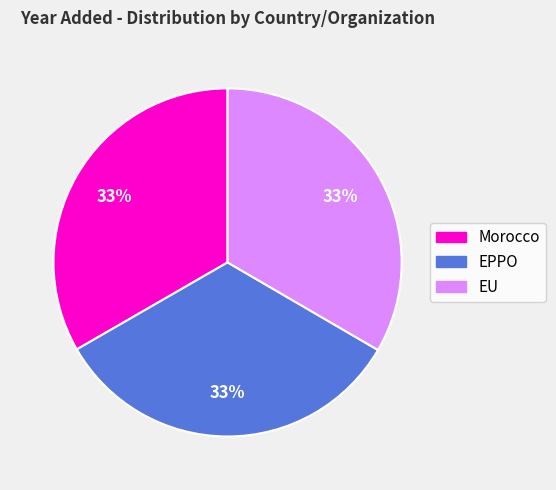

Combined, do EPPO and Morocco account for over 50%?

Yes